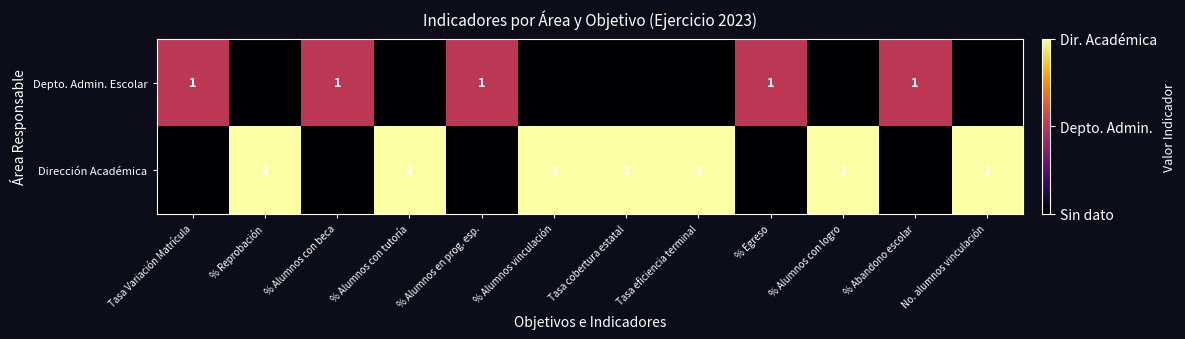

Is the value of Depto. Admin. Escolar at % Egreso greater than the value of Dirección Académica at % Reprobación?

No